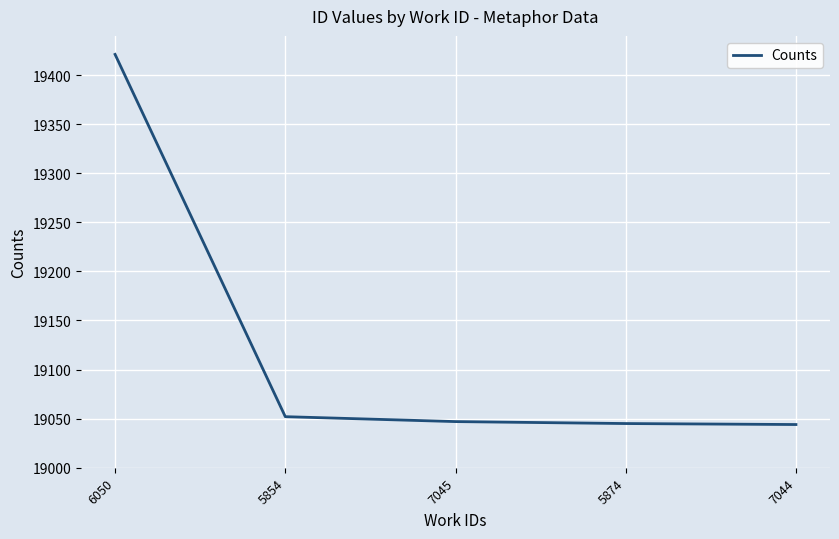

At which label does the data first exceed 19047?

6050